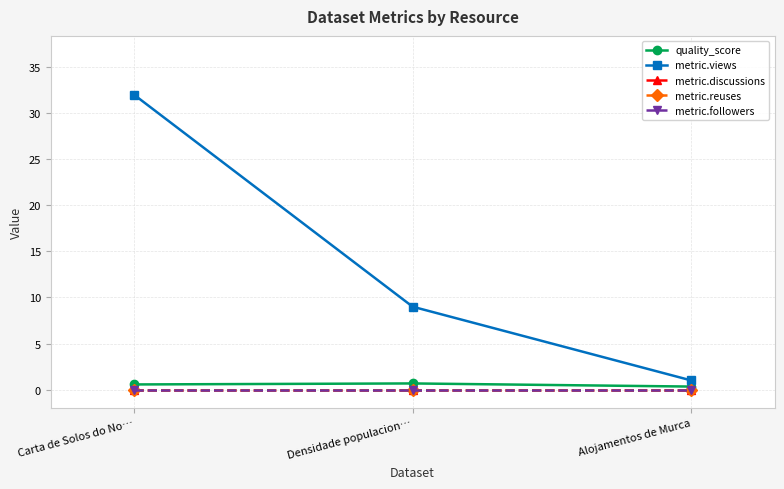

Is this an area chart (filled region under the line)?

No